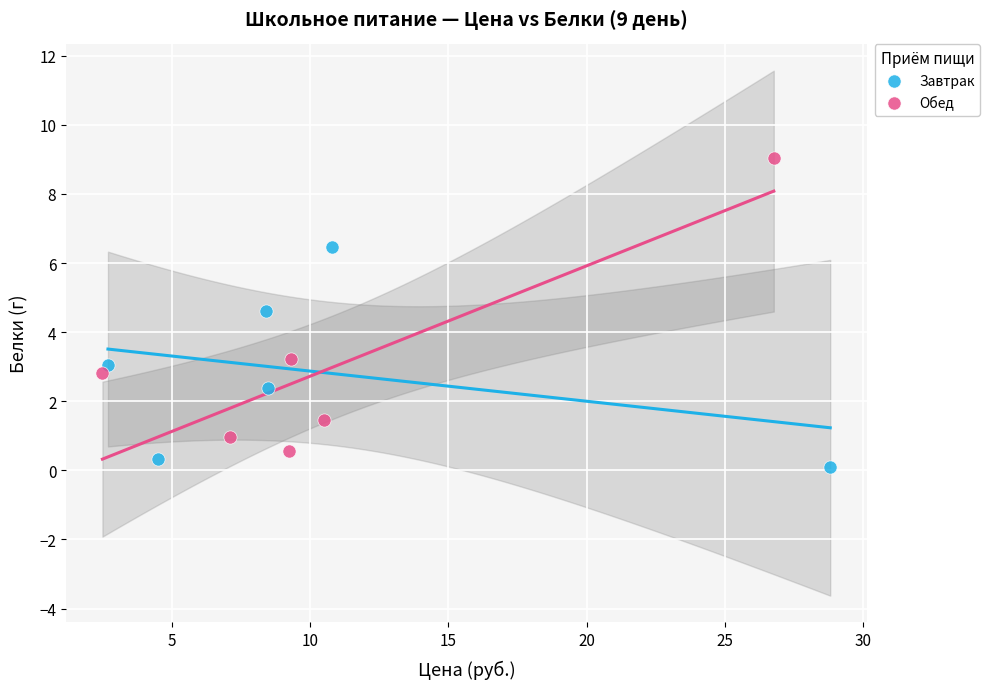

Which series has the widest spread of Y values?

Обед